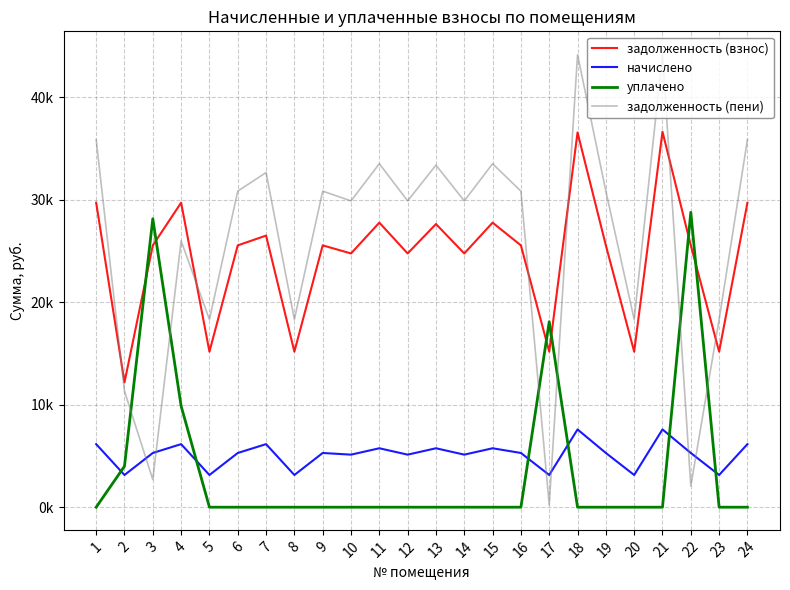

True or false: задолженность (взнос) and начислено intersect in this chart.

False